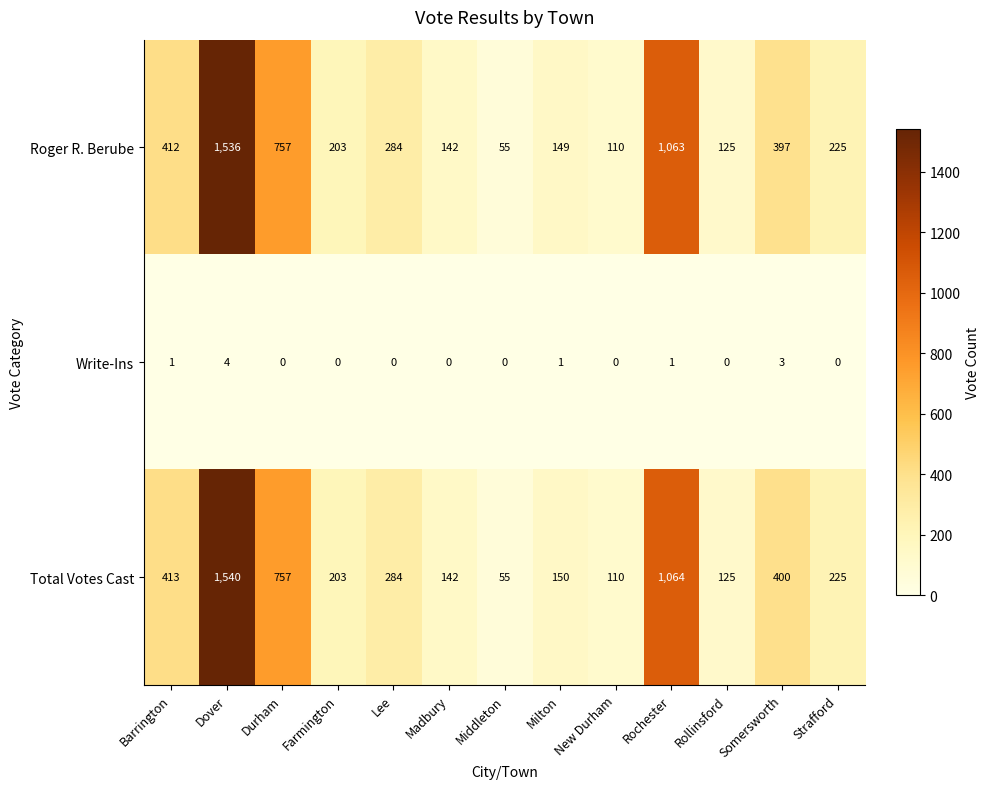

True or false: Roger R. Berube has a value of 442 at Lee.

False